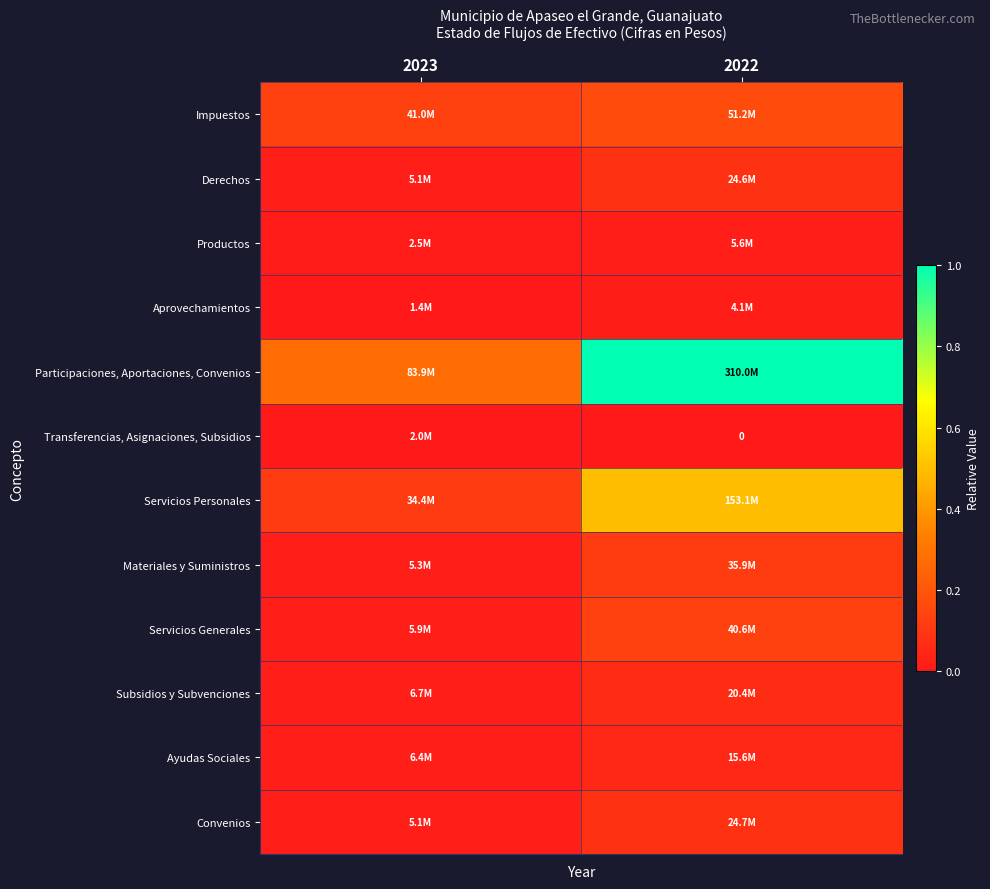

Which series has the widest spread of values?

Participaciones, Aportaciones, Convenios